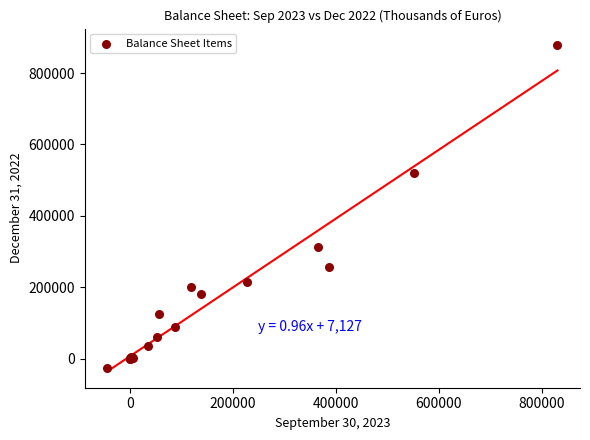

What Y value in the scatter plot is closest to 425571?

520012